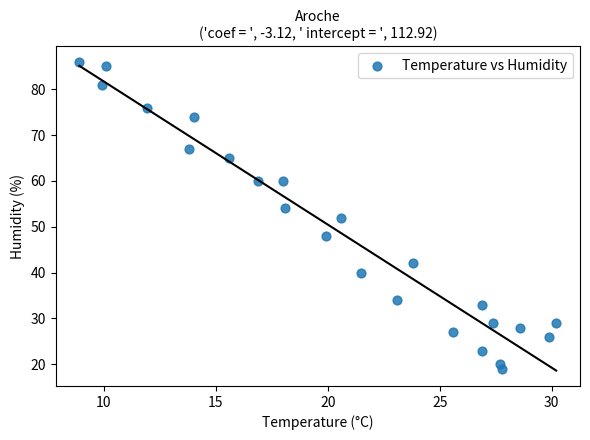

What is the range of Y values (max minus min)?

67